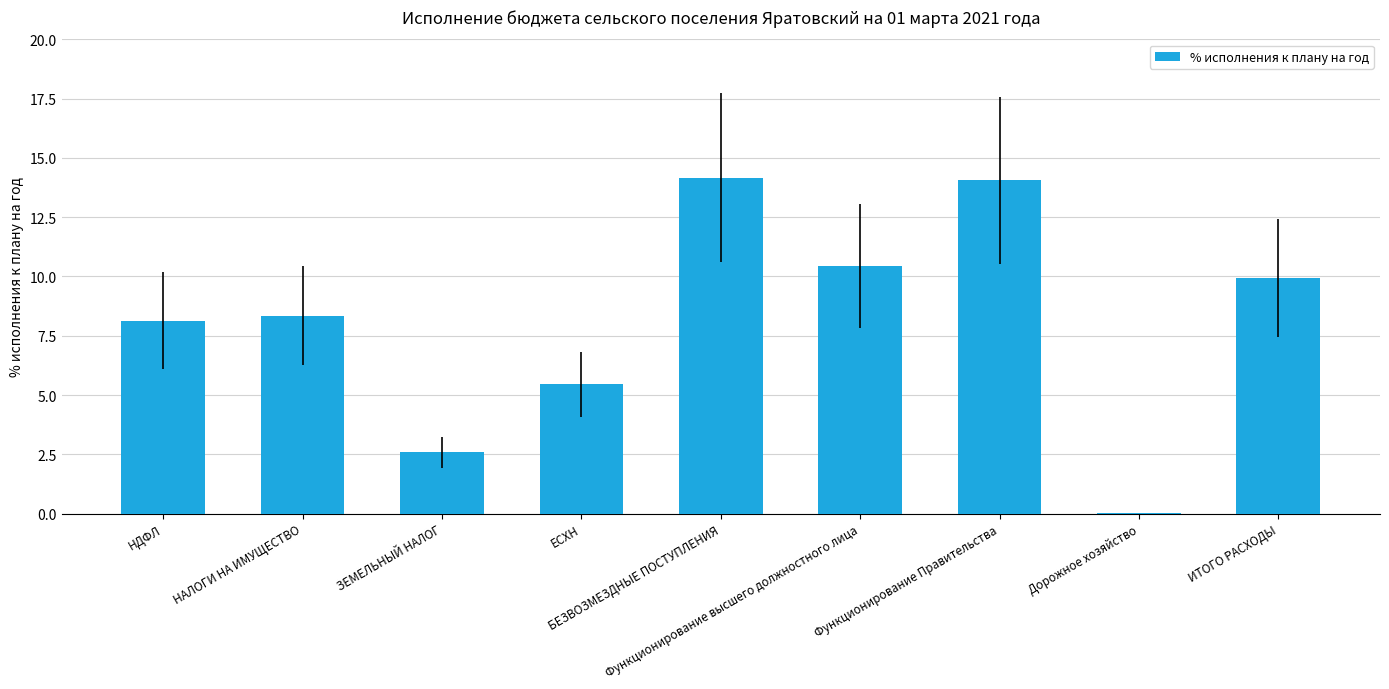

What is the greatest value displayed?

14.2